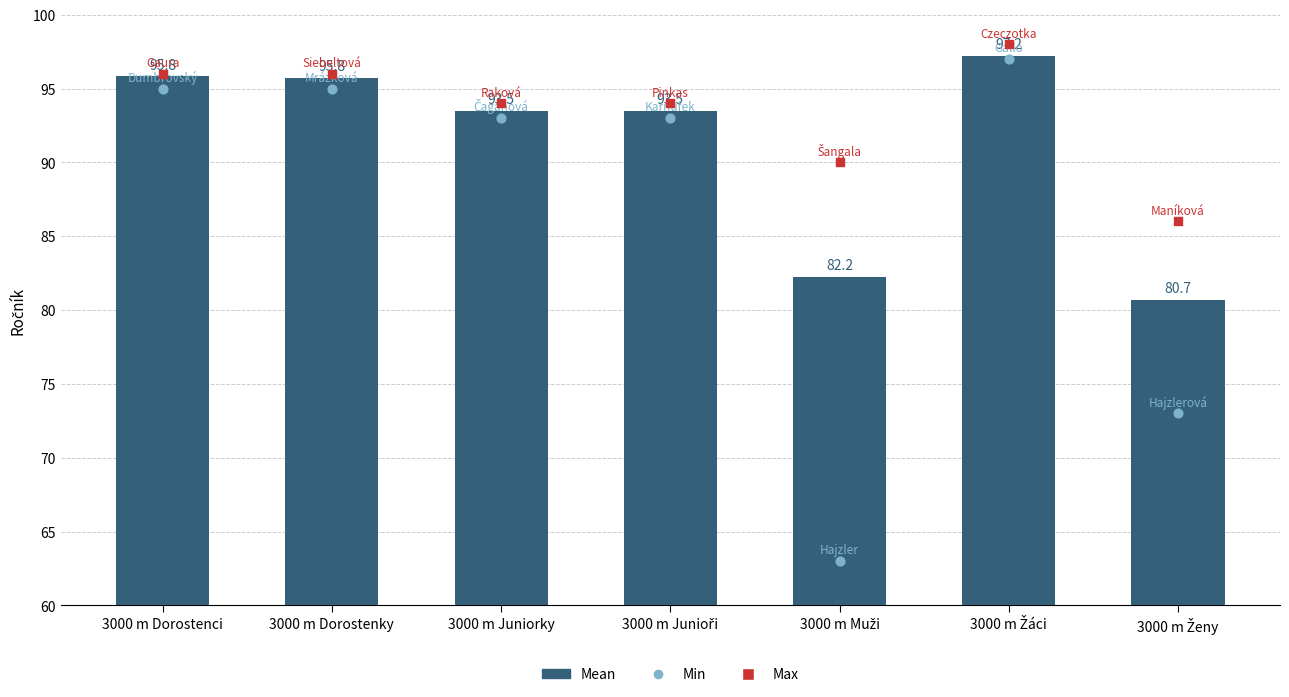

Which series reaches the minimum Y coordinate?

Min